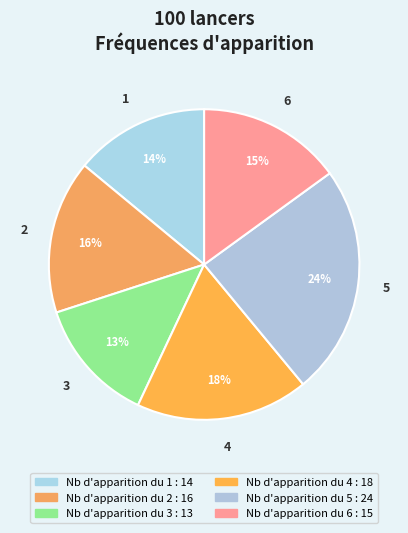

What portion of the pie excludes Nb d'apparition du 5?

76.0%